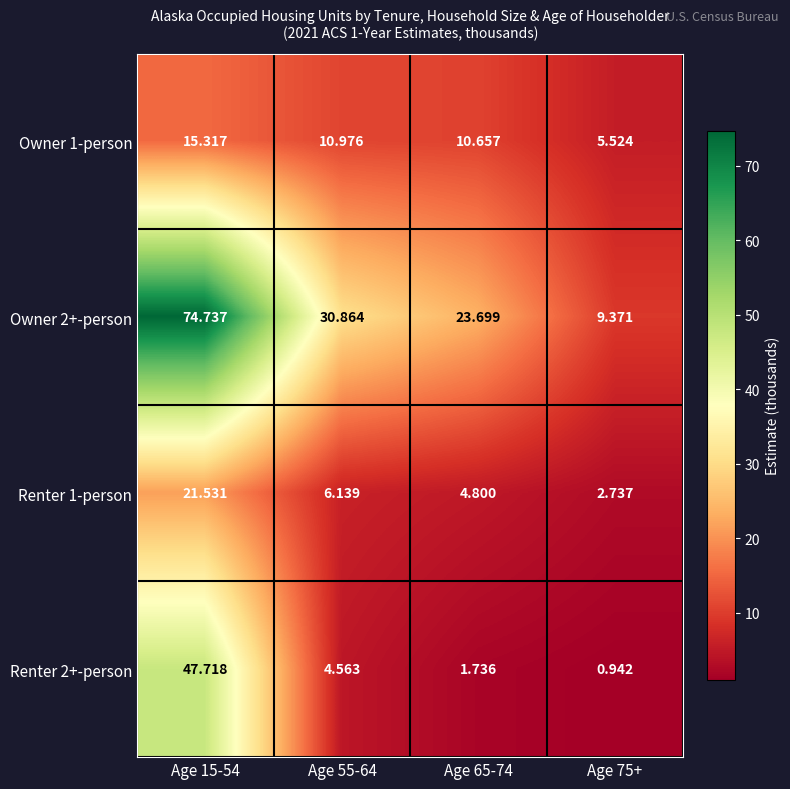

Is the value of Renter 2+-person at Age 15-54 greater than the value of Renter 1-person at Age 75+?

Yes